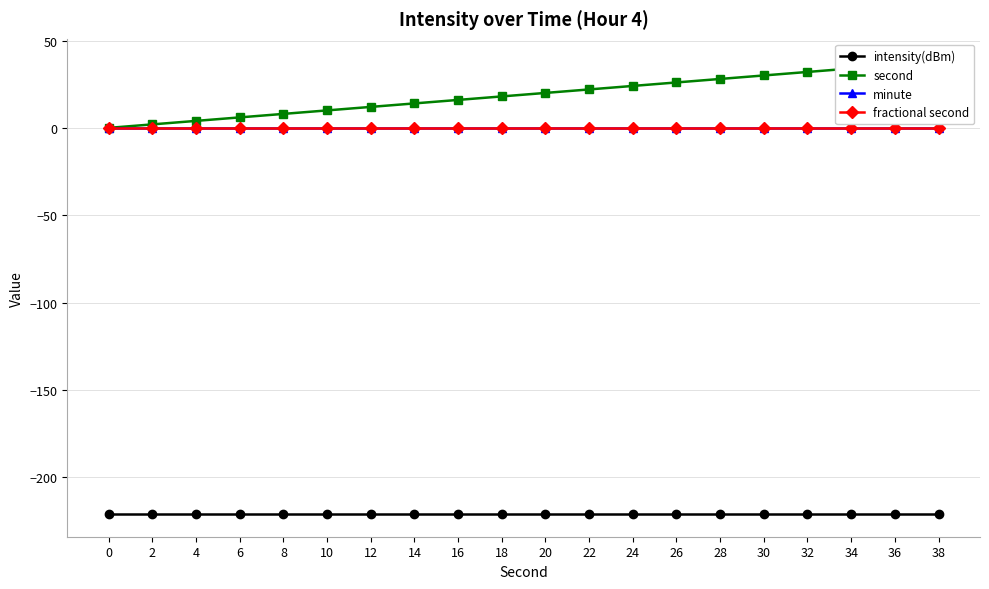

Between 22 and 32, which series saw the biggest shift?

second